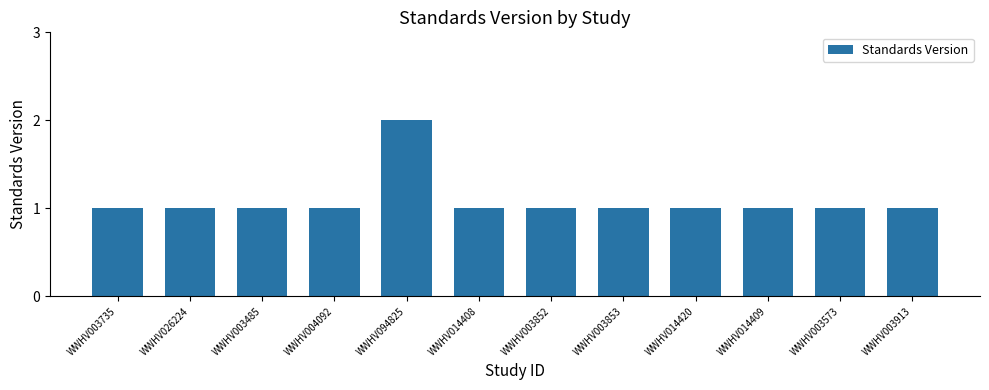

Does the chart contain any negative values?

No